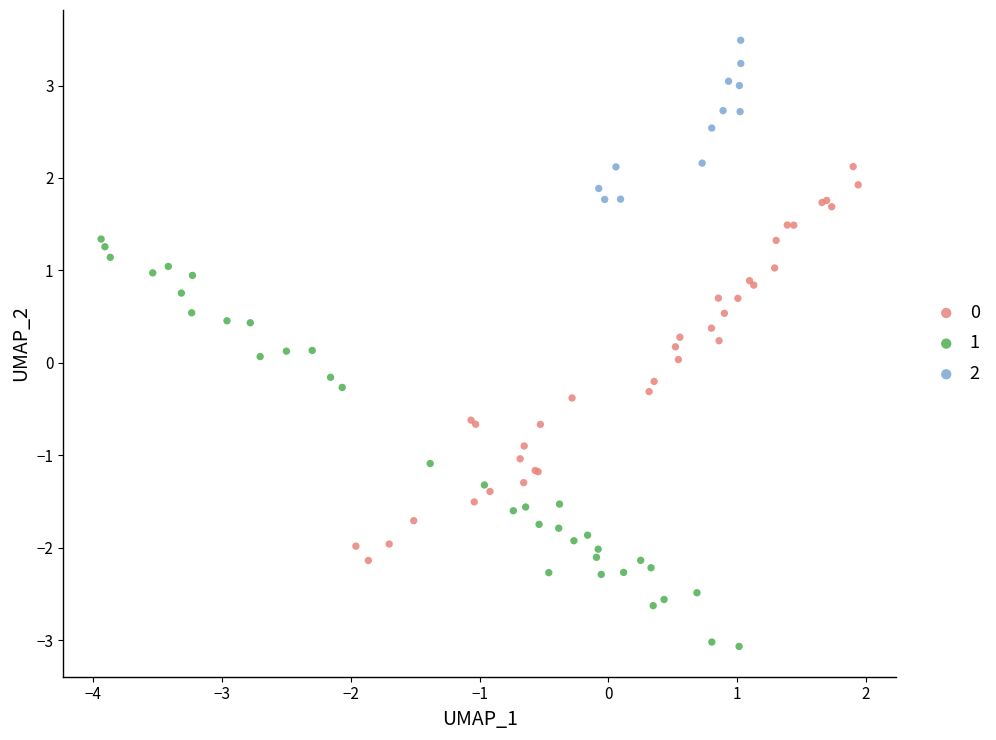

Which series has the largest Y range (max minus min)?

1